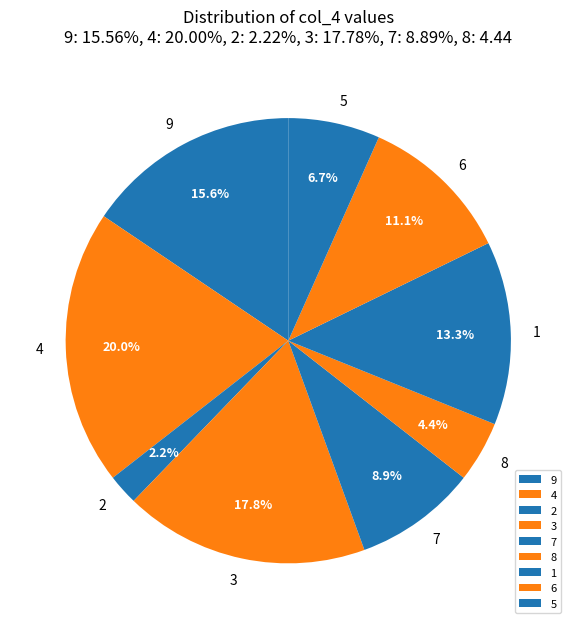

To the nearest percent, what percentage of the pie is 8?

4%